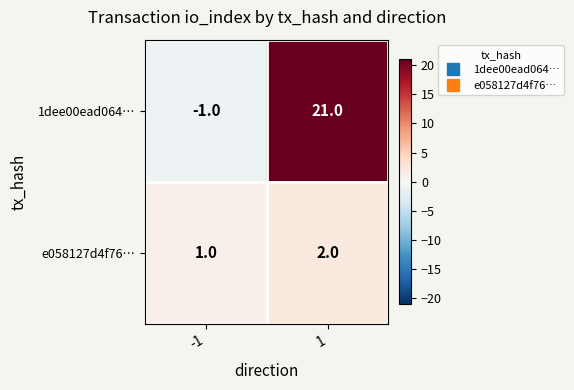

What is the spread (max minus min) of values at -1?

2